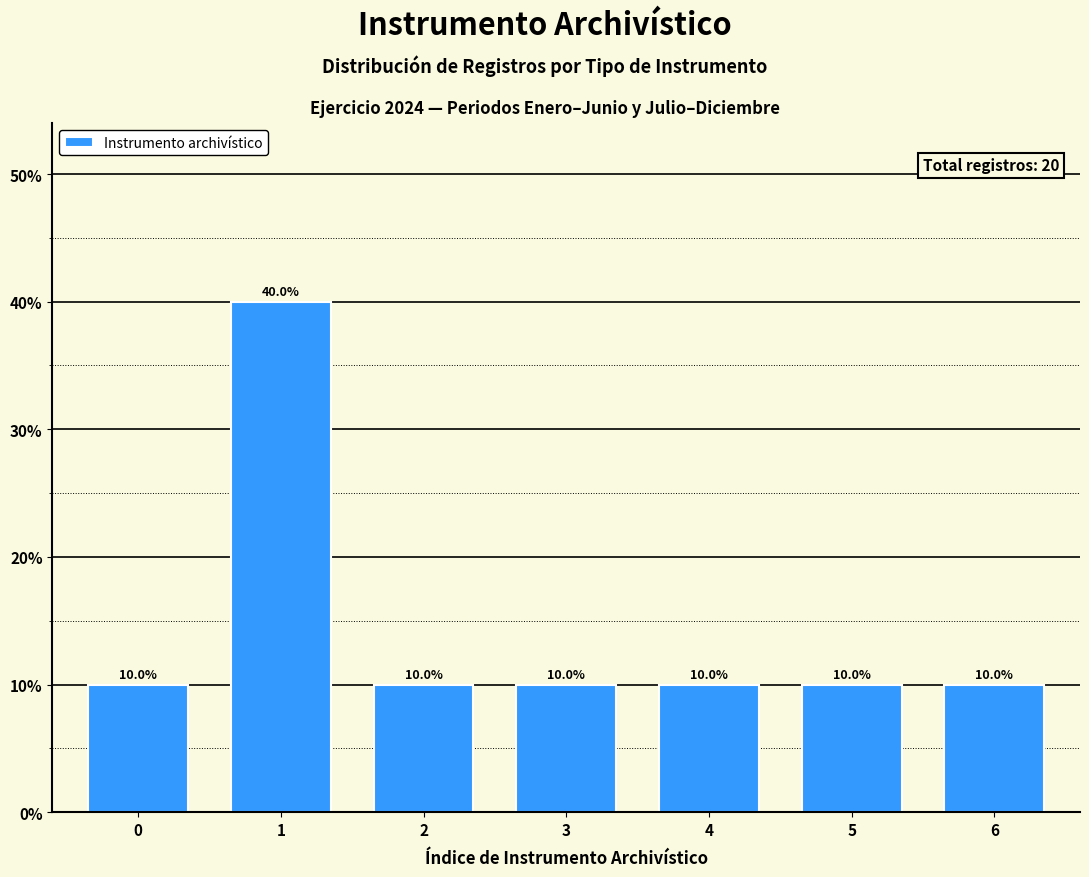

Reading left to right, extract all data points from this chart.

0=10	1=40	2=10	3=10	4=10	5=10	6=10